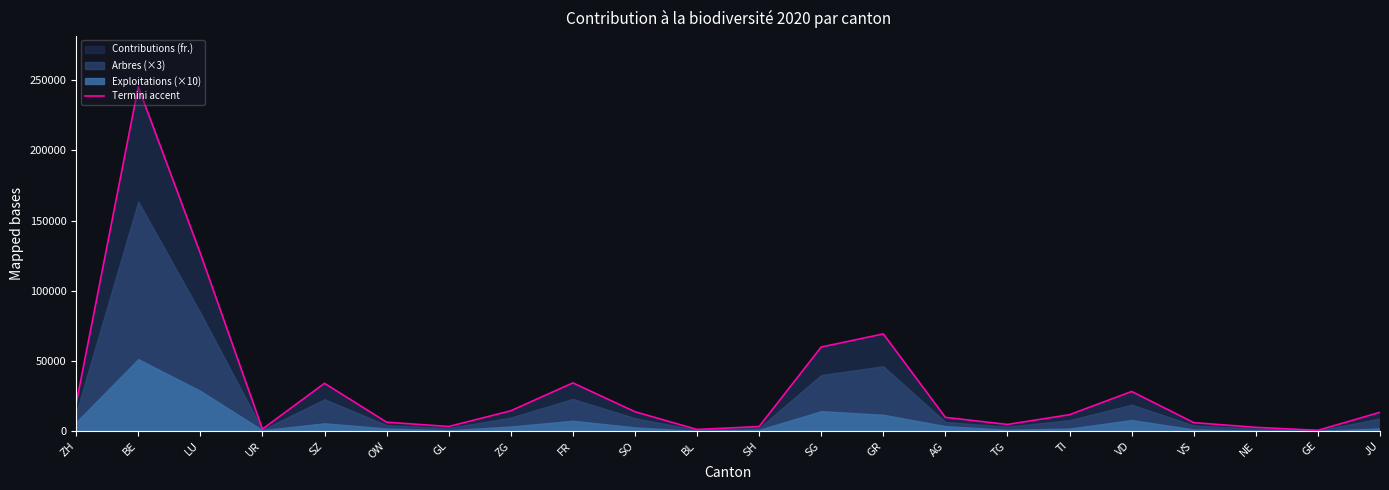

Rank the categories by value from lowest to highest.

GE, BL, UR, NE, SH, GL, TG, VS, OW, AG, TI, JU, SO, ZG, ZH, VD, SZ, FR, SG, GR, LU, BE